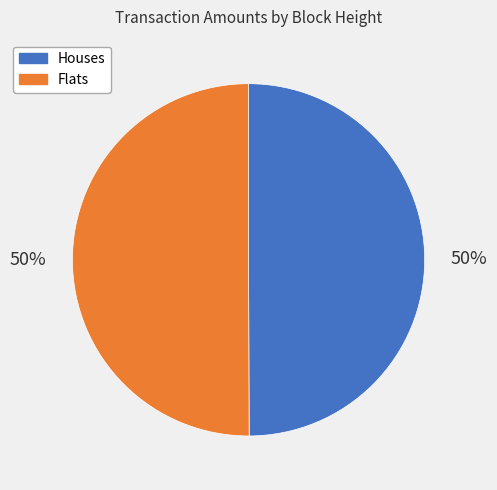

What percentage is the Flats slice, to the nearest percent?

50%